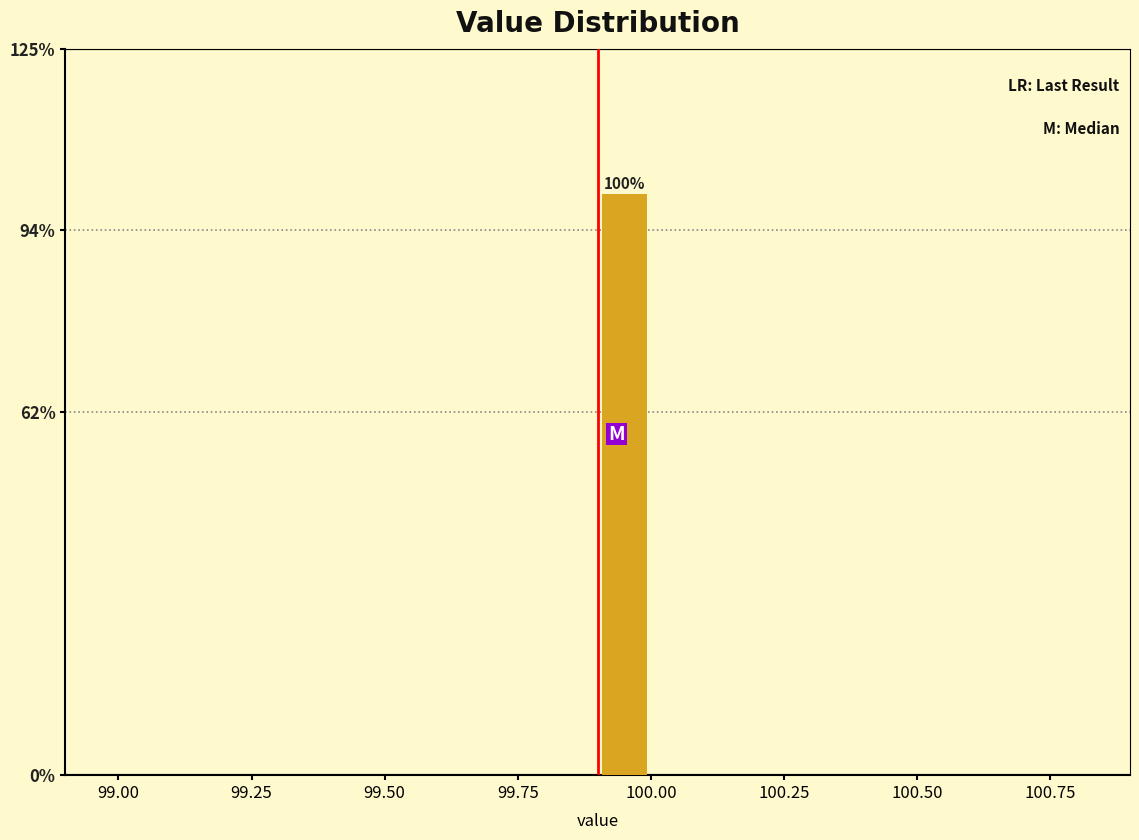

Read against the x-axis, roughly where is the centre of the tallest bar?

99.95